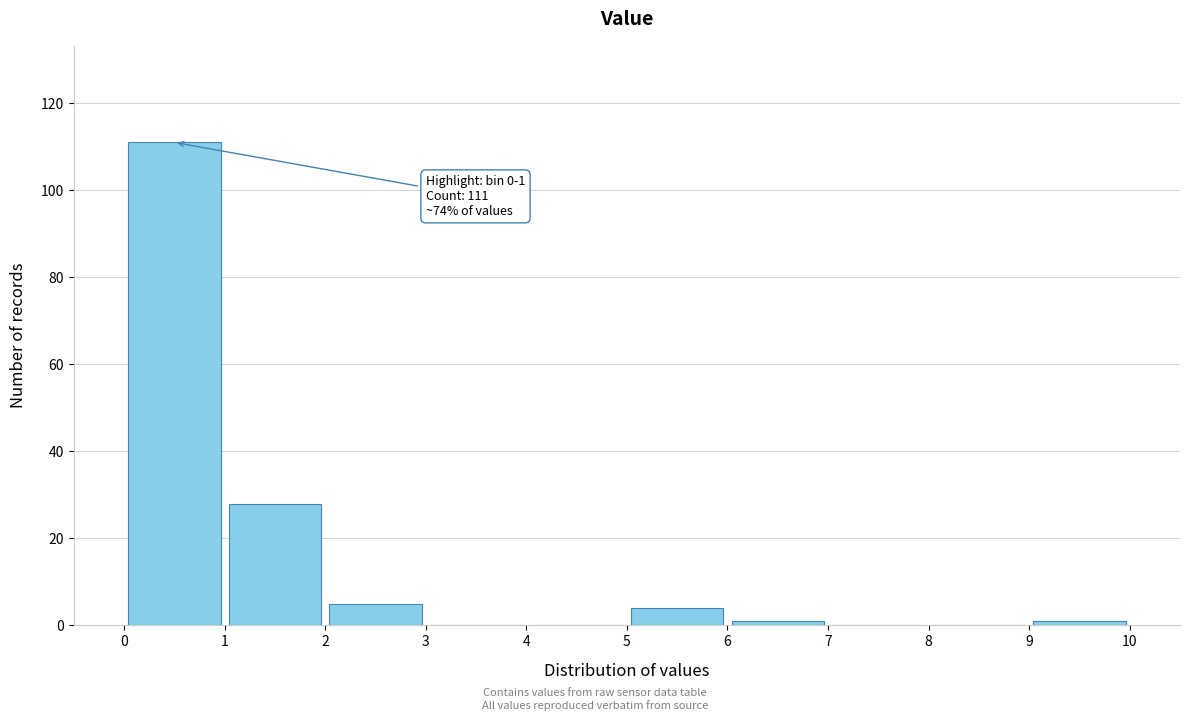

Which range on the x-axis has the tallest bar?

0 to 1